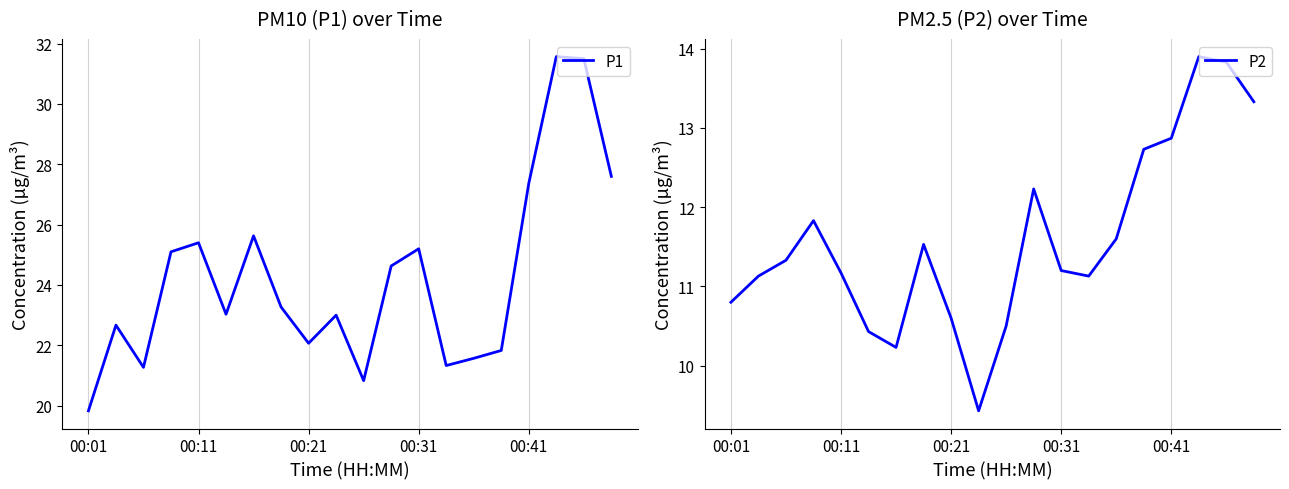

True or false: P1 and P2 intersect in this chart.

False